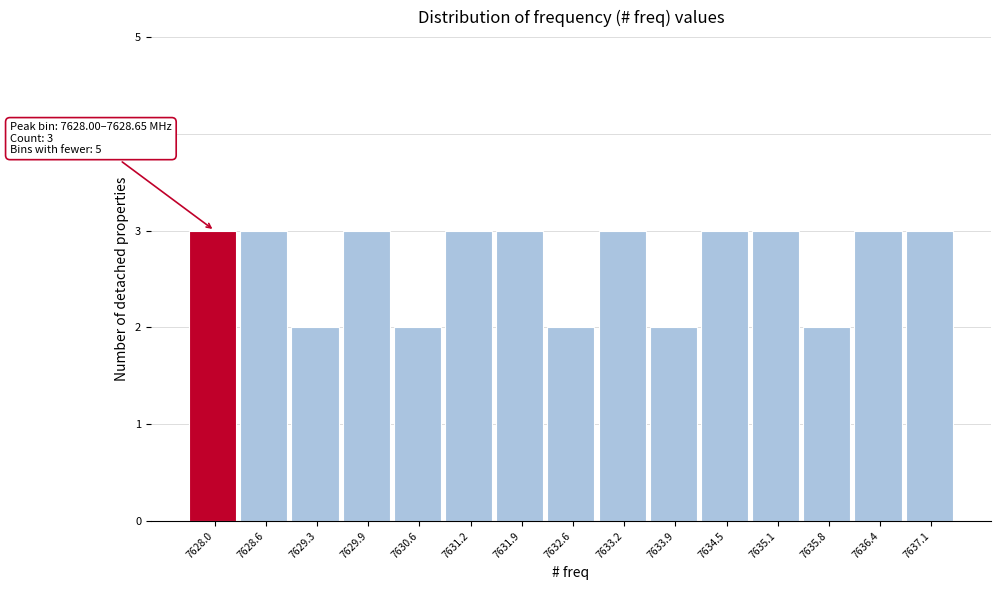

Reading left to right, extract all data points from this chart.

7628.0=3	7628.6=3	7629.3=2	7629.9=3	7630.6=2	7631.2=3	7631.9=3	7632.6=2	7633.2=3	7633.9=2	7634.5=3	7635.1=3	7635.8=2	7636.4=3	7637.1=3